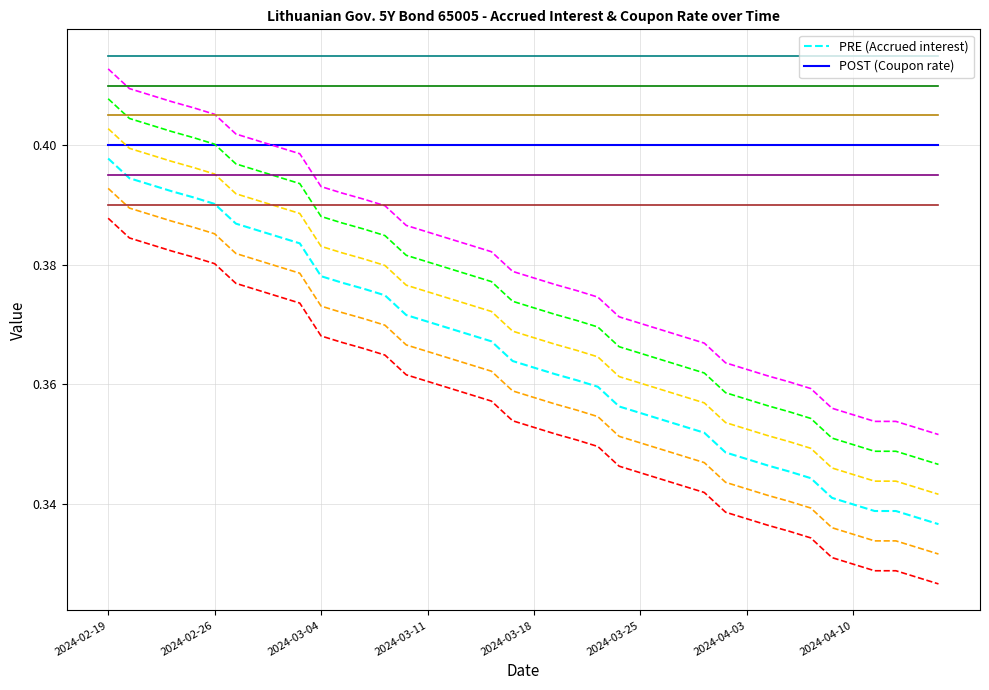

Is it true that the value at 2024-02-27 is 0.4?

True